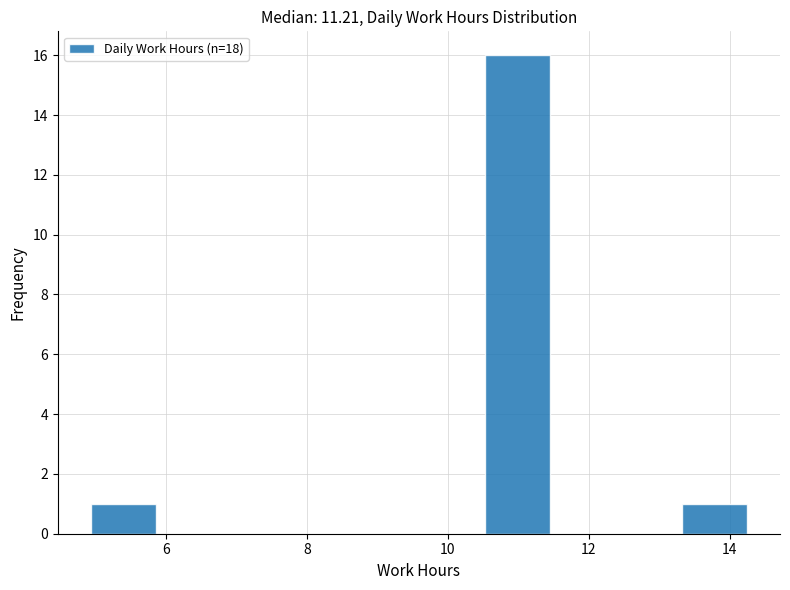

Reading left to right, list every bar in this chart as the range it spans on the x-axis followed by its height. Neither the bar edges nor the heights are printed on the chart, so give them approximately, as read against the axes.

5.0 to 5.8: 1
5.8 to 6.8: 0
6.8 to 7.8: 0
7.8 to 8.6: 0
8.6 to 9.6: 0
9.6 to 10.6: 0
10.6 to 11.4: 16
11.4 to 12.4: 0
12.4 to 13.4: 0
13.4 to 14.2: 1